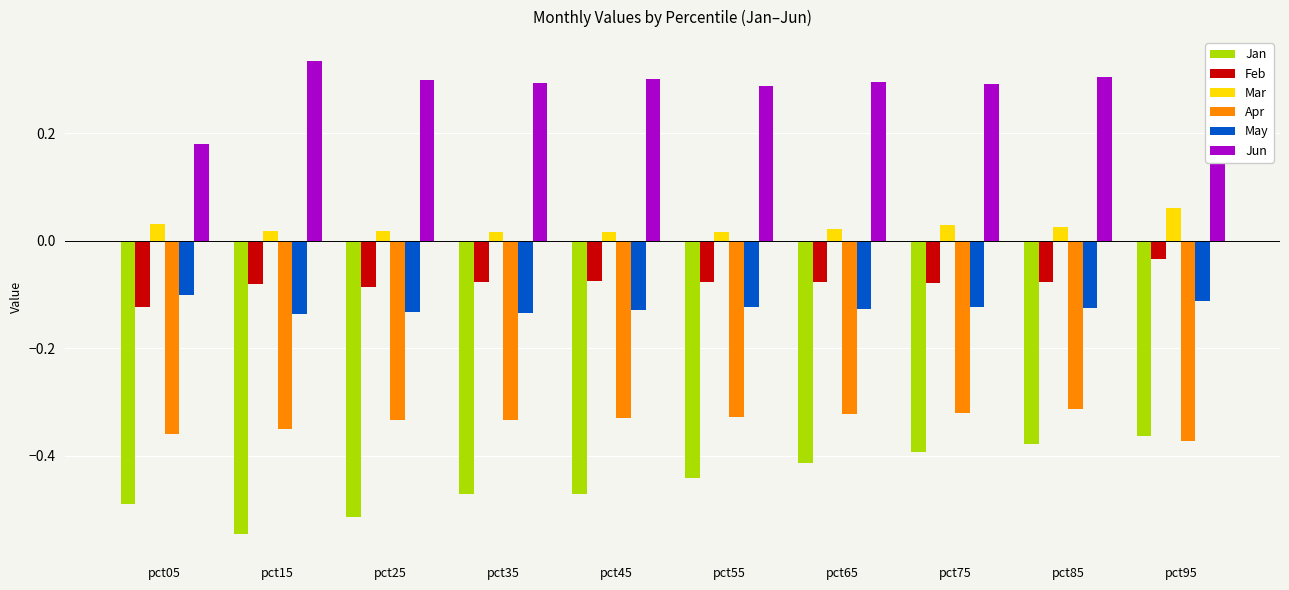

Is the value of May at pct15 greater than the value of Jan at pct75?

Yes